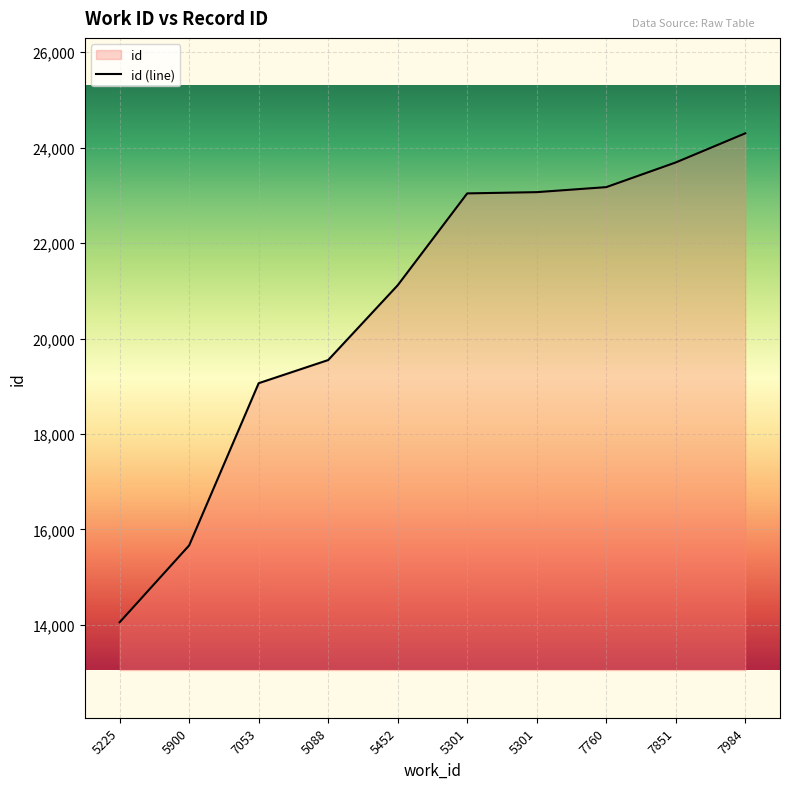

Rank the categories by value from lowest to highest.

5225, 5900, 7053, 5088, 5452, 5301, 5301, 7760, 7851, 7984